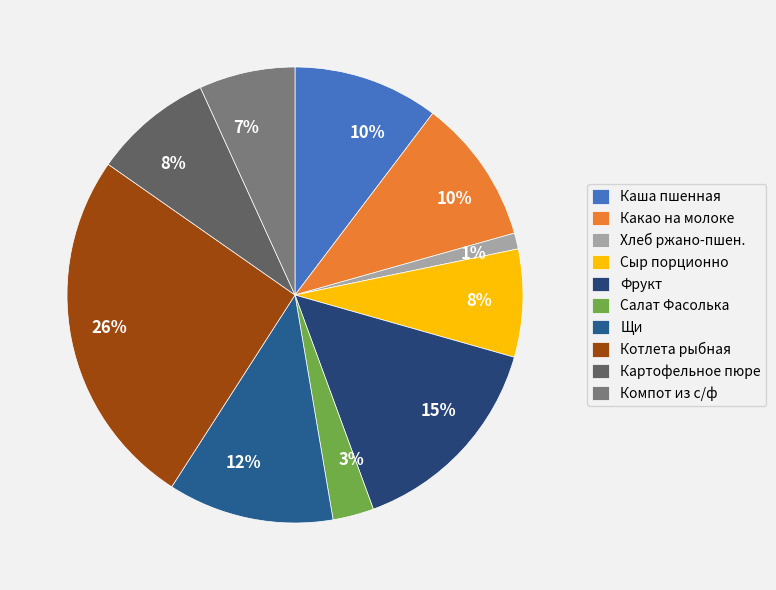

Is it true that Картофельное пюре is 1% of the pie?

False